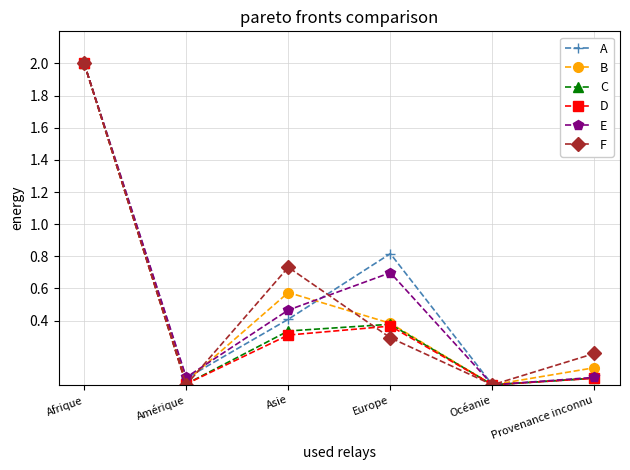

What are all the series names shown in the legend?

A, B, C, D, E, F